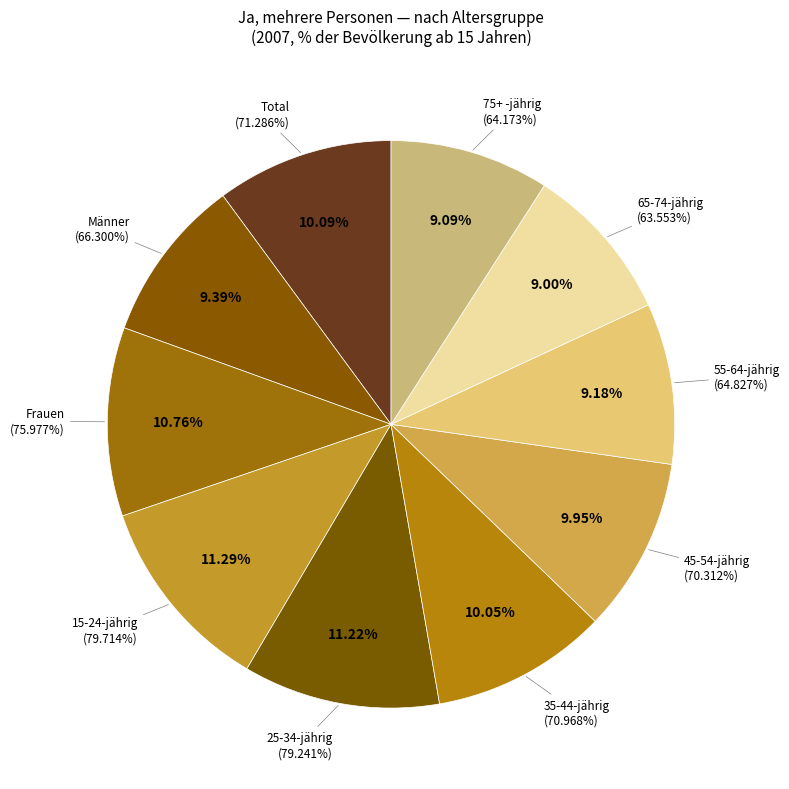

Rank the categories by value from lowest to highest.

65-74-jährig, 75+ -jährig, 55-64-jährig, Männer, 45-54-jährig, 35-44-jährig, Total, Frauen, 25-34-jährig, 15-24-jährig